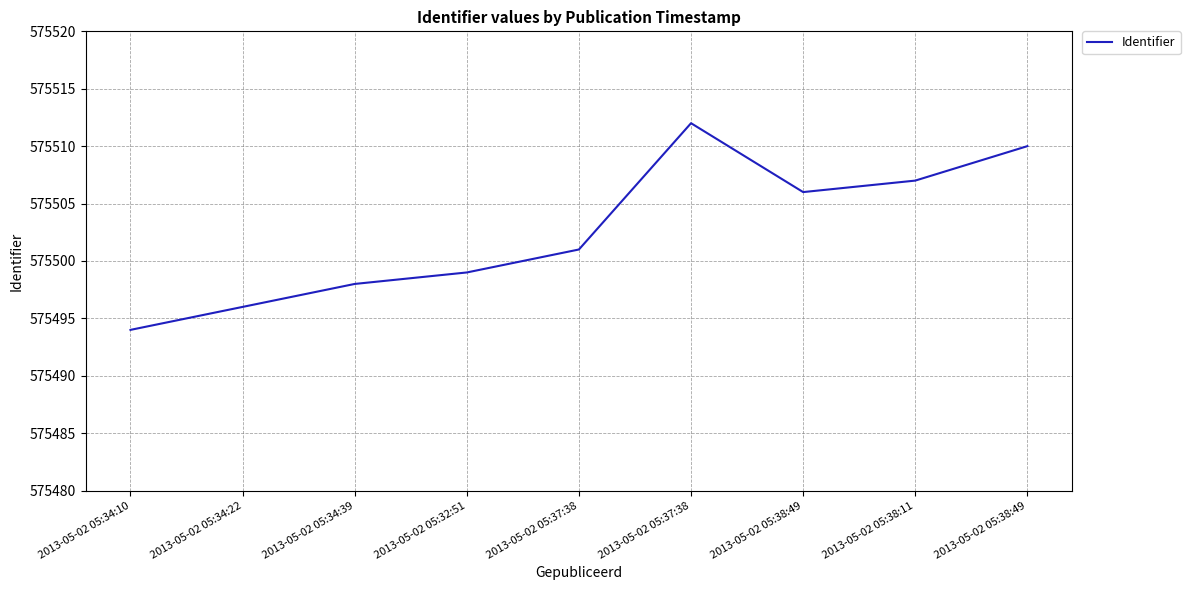

What is the minimum value shown in the chart?

575494